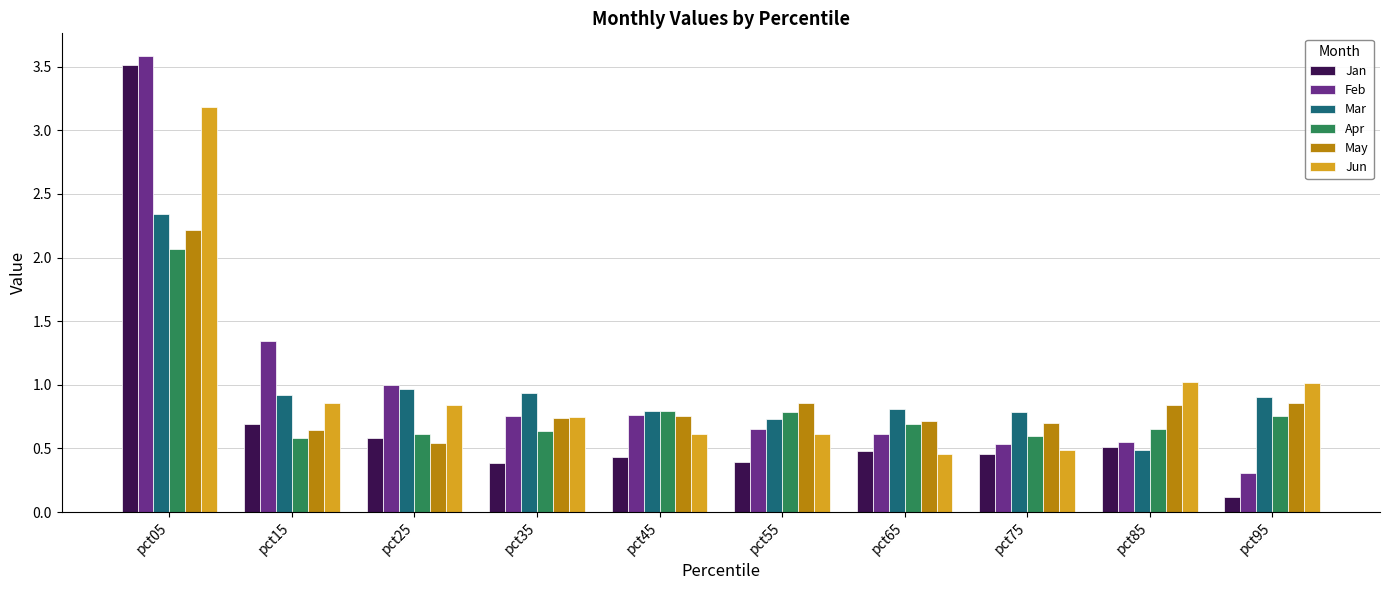

True or false: Apr has a value of 0.8 at pct55.

True